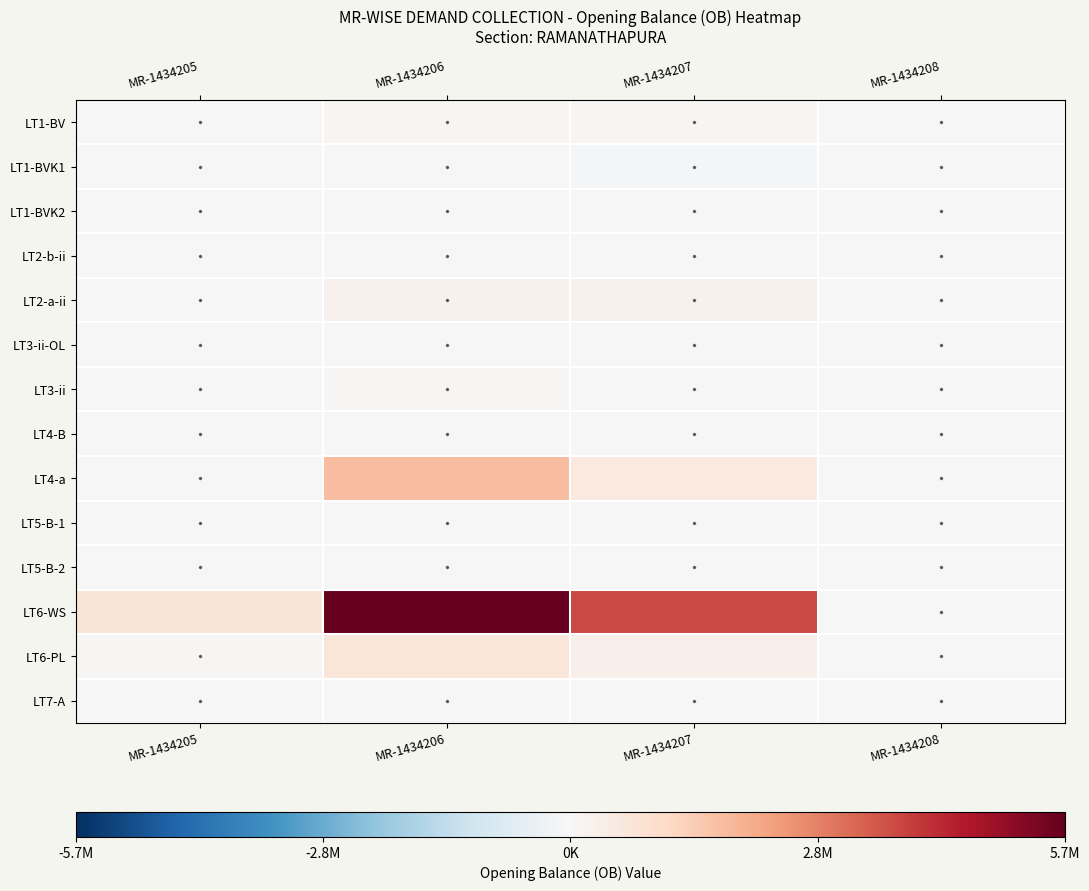

Reading left to right, what are all the values shown in this chart?

LT1-BV: MR-1434205=0.0	MR-1434206=108489.7	MR-1434207=74542.7	MR-1434208=0.0
LT1-BVK1: MR-1434205=0.0	MR-1434206=27942.1	MR-1434207=-74723.3	MR-1434208=0.0
LT1-BVK2: MR-1434205=0.0	MR-1434206=-3748.2	MR-1434207=-3540.4	MR-1434208=-2247.2
LT2-b-ii: MR-1434205=0.0	MR-1434206=-52.0	MR-1434207=0.0	MR-1434208=0.0
LT2-a-ii: MR-1434205=0.0	MR-1434206=236626.2	MR-1434207=256206.1	MR-1434208=0.0
LT3-ii-OL: MR-1434205=0.0	MR-1434206=218.6	MR-1434207=0.0	MR-1434208=0.0
LT3-ii: MR-1434205=0.0	MR-1434206=53525.2	MR-1434207=21543.4	MR-1434208=0.0
LT4-B: MR-1434205=0.0	MR-1434206=33726.0	MR-1434207=0.0	MR-1434208=0.0
LT4-a: MR-1434205=0.0	MR-1434206=1736026.8	MR-1434207=568900.9	MR-1434208=0.0
LT5-B-1: MR-1434205=0.0	MR-1434206=-111.8	MR-1434207=-527.0	MR-1434208=0.0
LT5-B-2: MR-1434205=0.0	MR-1434206=25212.1	MR-1434207=-938.3	MR-1434208=0.0
LT6-WS: MR-1434205=715184.0	MR-1434206=5674934.3	MR-1434207=3732571.9	MR-1434208=0.0
LT6-PL: MR-1434205=52386.0	MR-1434206=703049.0	MR-1434207=287776.0	MR-1434208=0.0
LT7-A: MR-1434205=0.0	MR-1434206=-22659.0	MR-1434207=-3429.0	MR-1434208=0.0